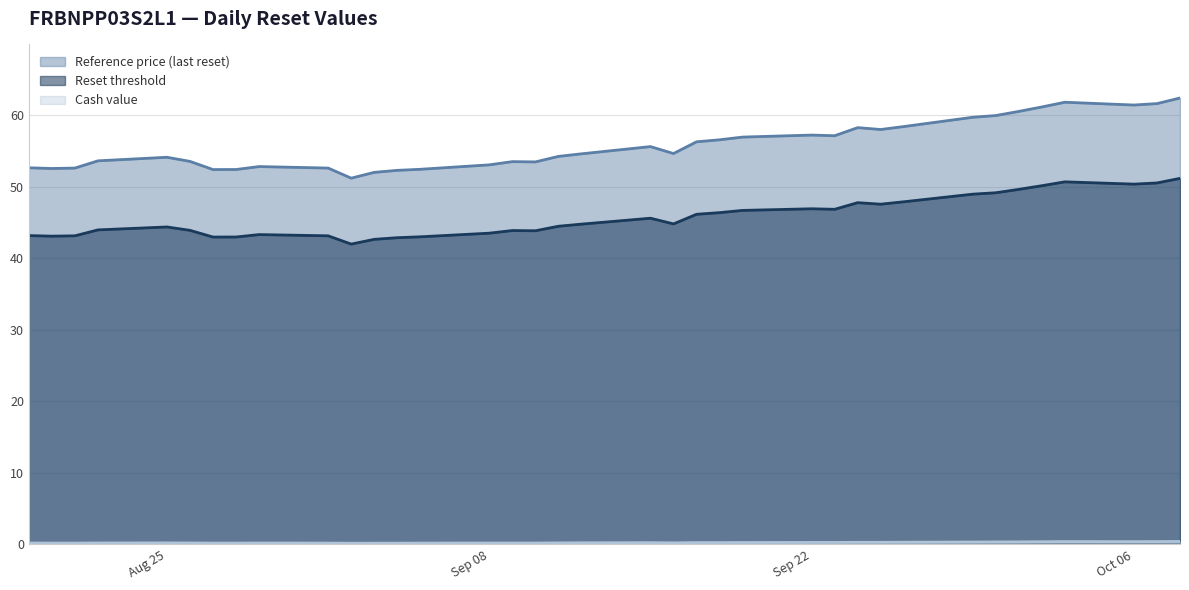

Is it true that Cash value equals 0.3 at 2025-09-11?

False